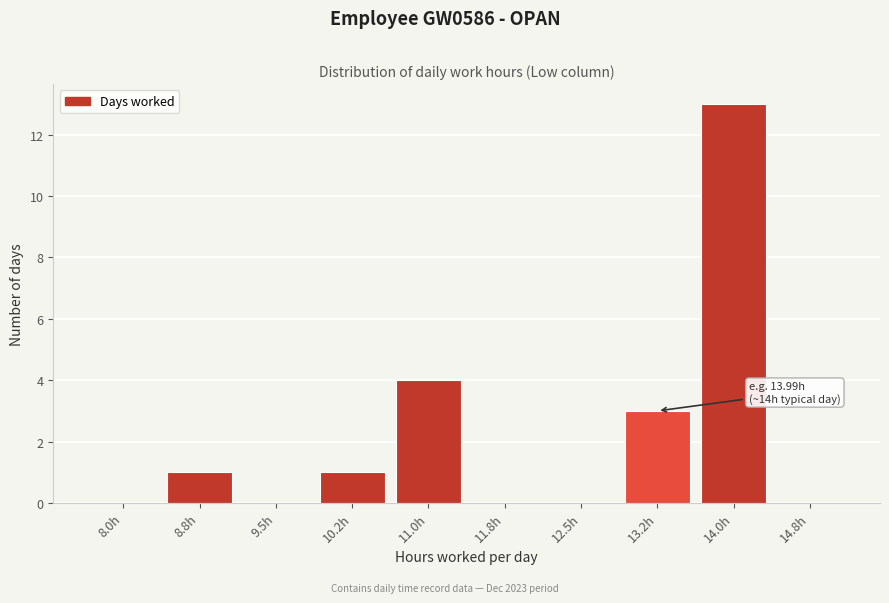

Reading left to right, what are all the values shown in this chart?

8.0h=0	8.8h=1	9.5h=0	10.2h=1	11.0h=4	11.8h=0	12.5h=0	13.2h=3	14.0h=13	14.8h=0